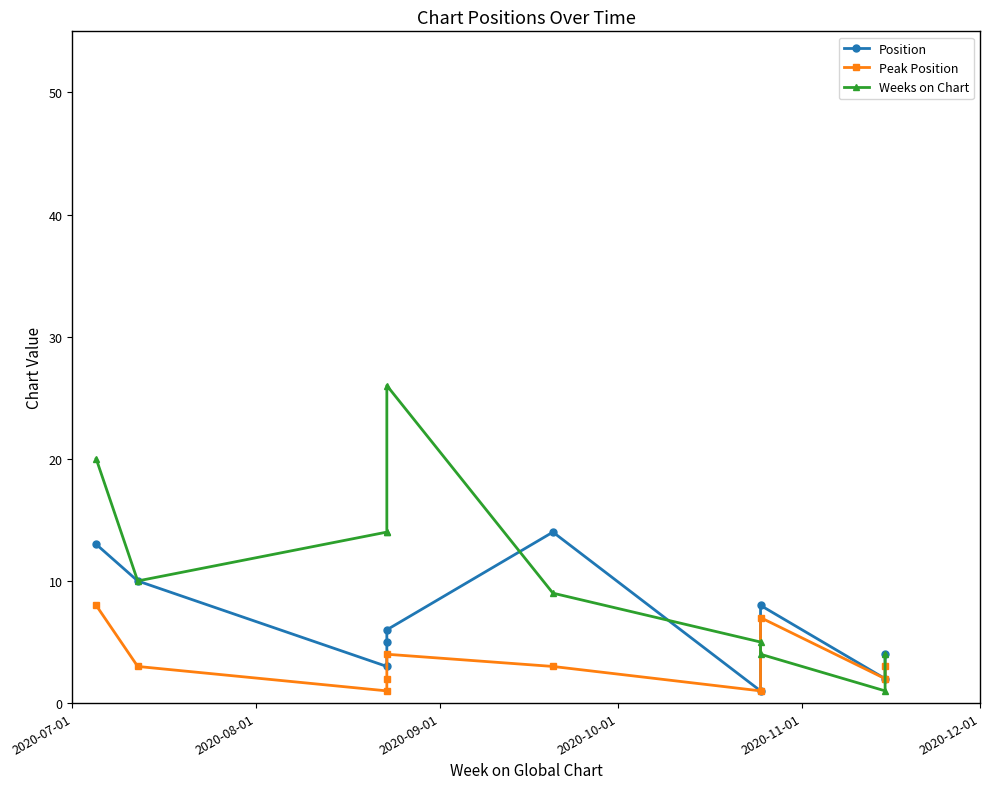

What is the highest value of the Peak Position series?

8